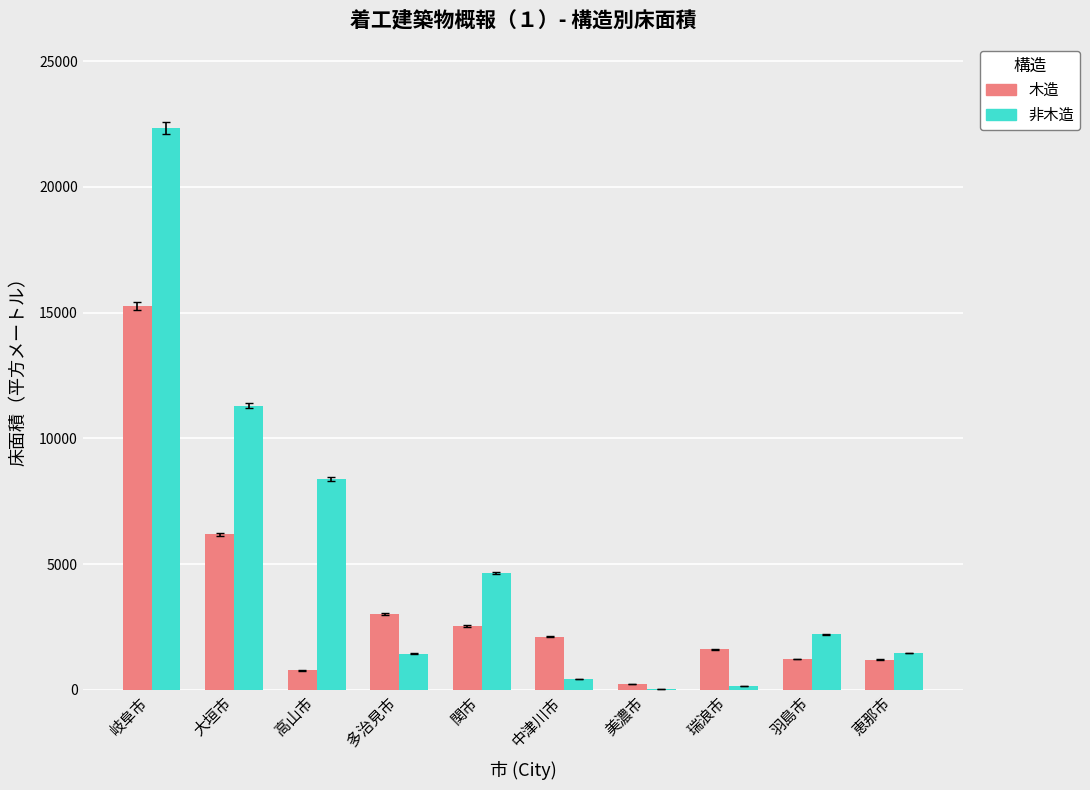

What are all the series names shown in the legend?

木造, 非木造